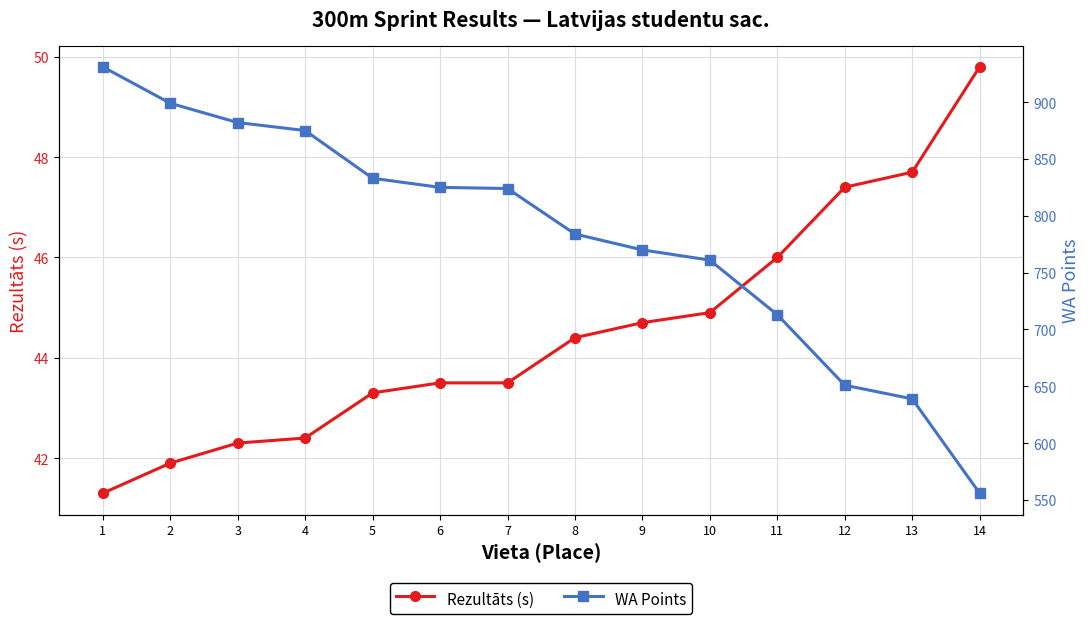

True or false: Rezultāts (s) and WA Points intersect in this chart.

False